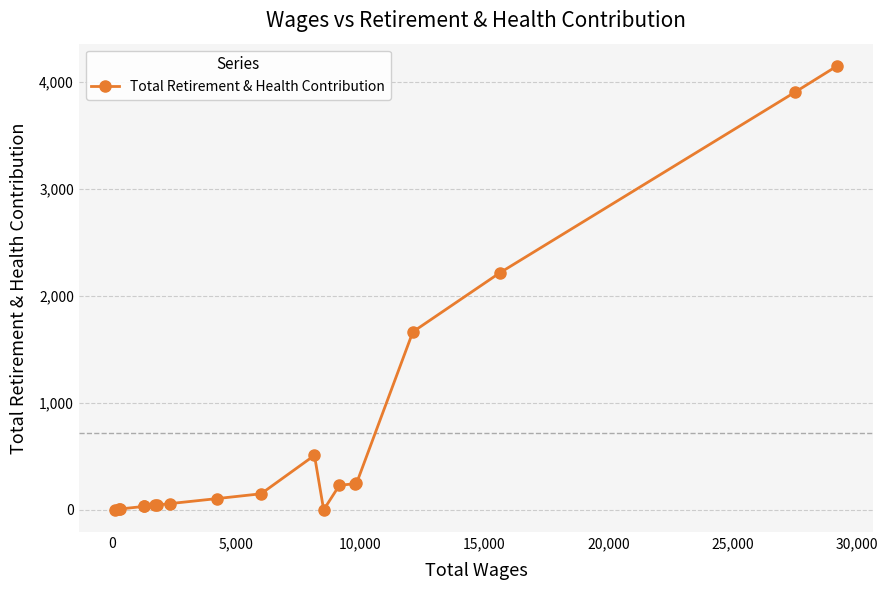

Does the chart display data point markers on the line(s)?

Yes